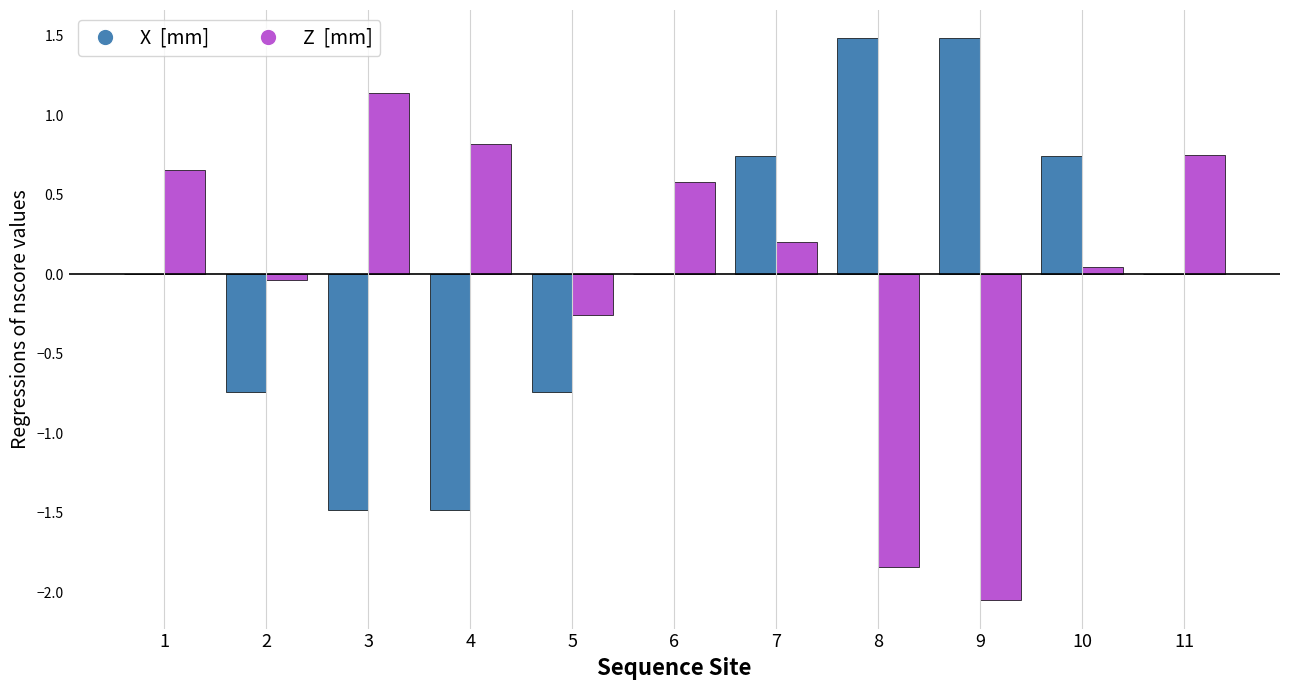

What is the greatest value displayed?

1.5